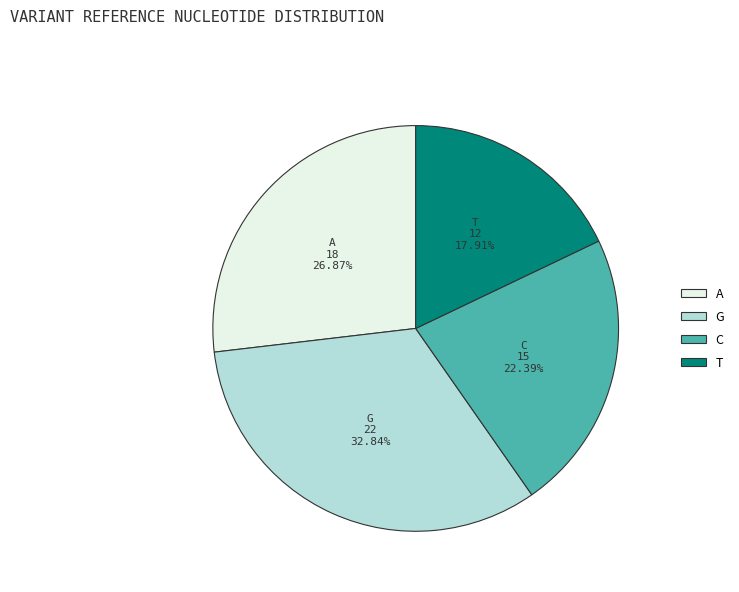

Count the number of slices in the pie.

4